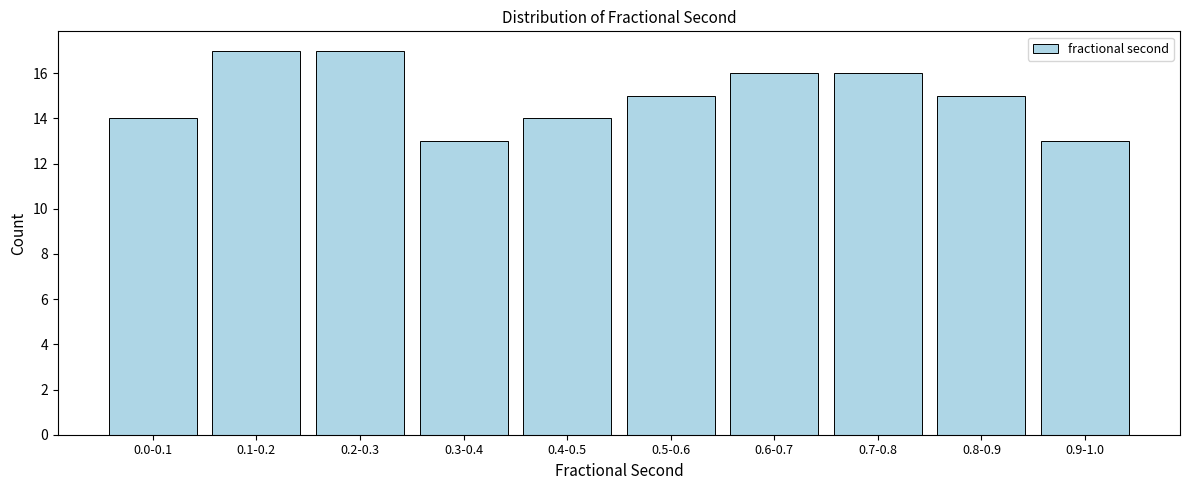

Reading left to right, what are all the values shown in this chart?

0.0-0.1=14	0.1-0.2=17	0.2-0.3=17	0.3-0.4=13	0.4-0.5=14	0.5-0.6=15	0.6-0.7=16	0.7-0.8=16	0.8-0.9=15	0.9-1.0=13